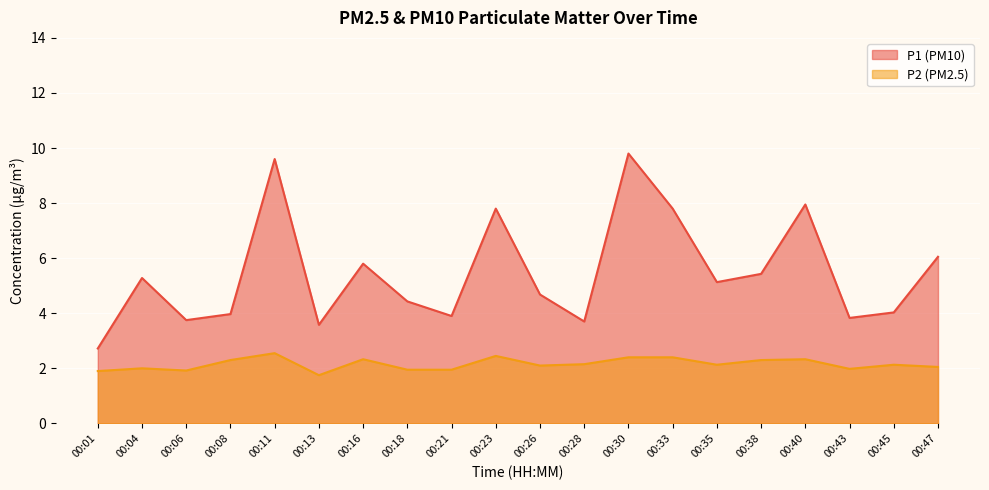

What is the difference between the maximum and minimum values in the P2 series?

0.8